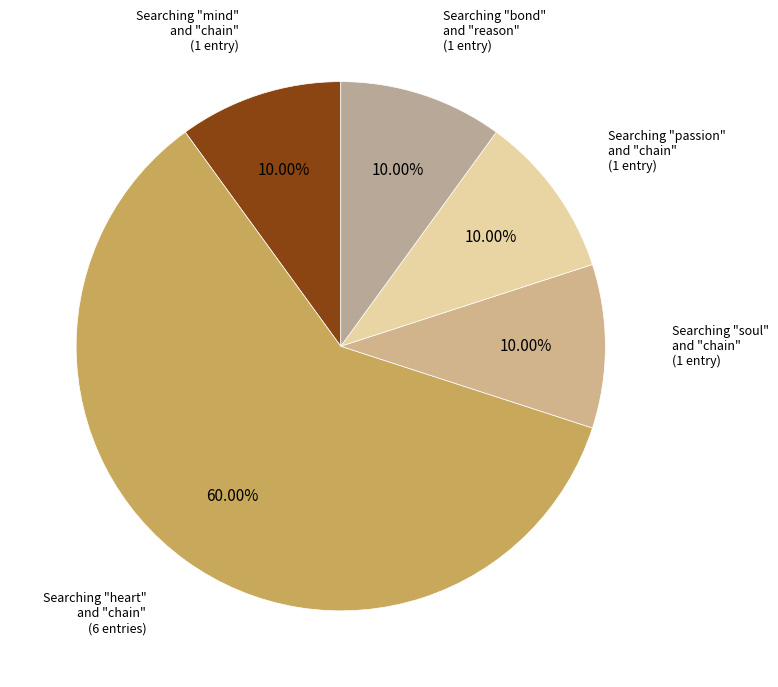

Which category accounts for the majority?

Searching "heart" and "chain"